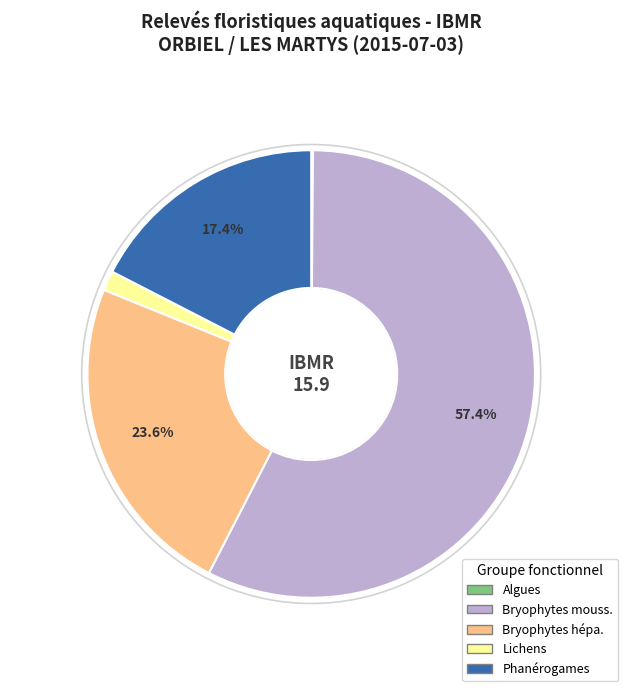

Which category accounts for the majority?

Bryophytes mouss.